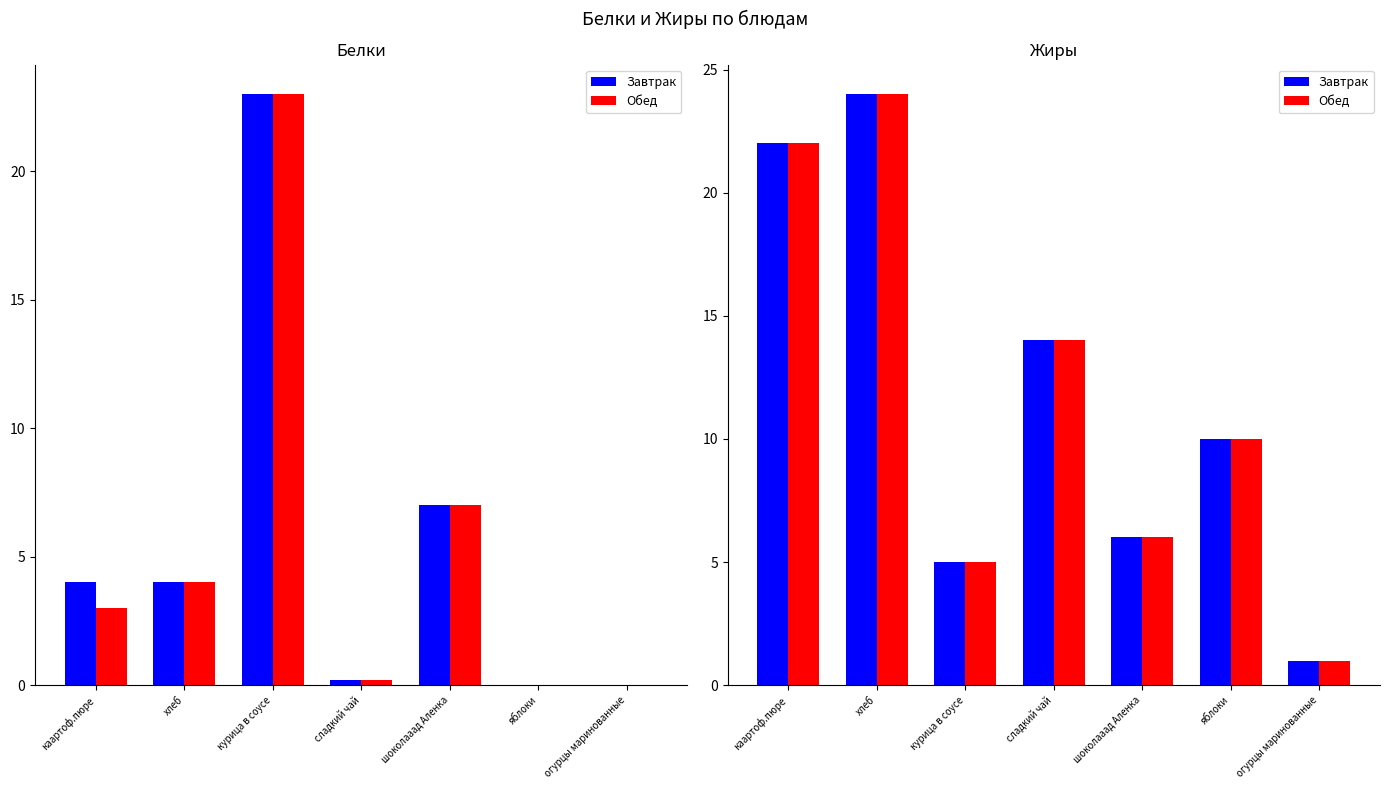

At how many categories does at least one series exceed 13?

3